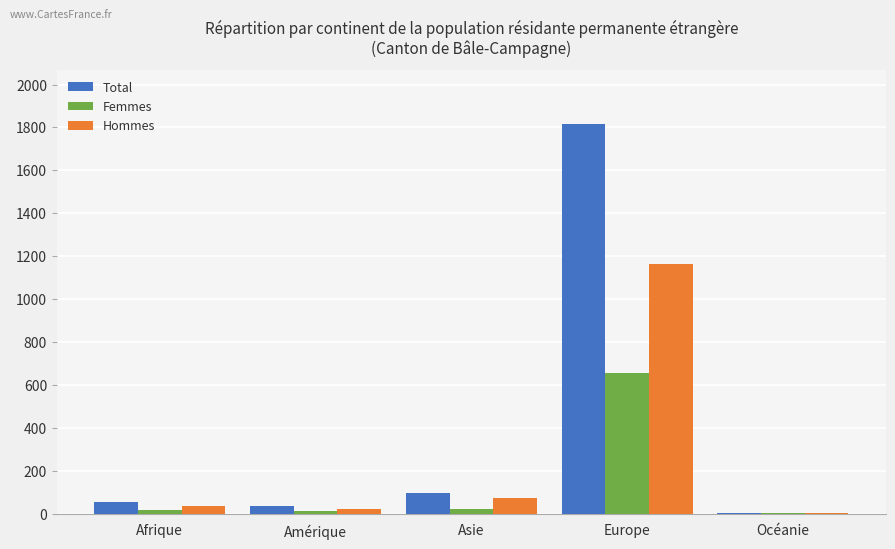

How many groups of bars are there?

5